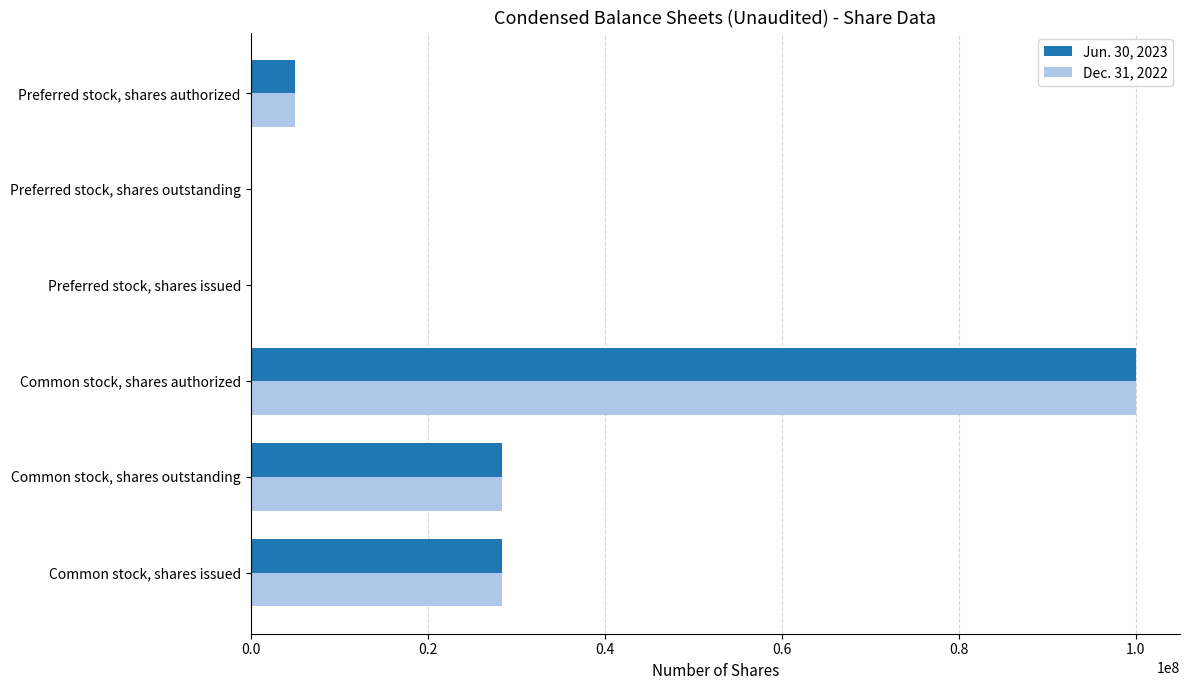

How many data points does each series have?

6